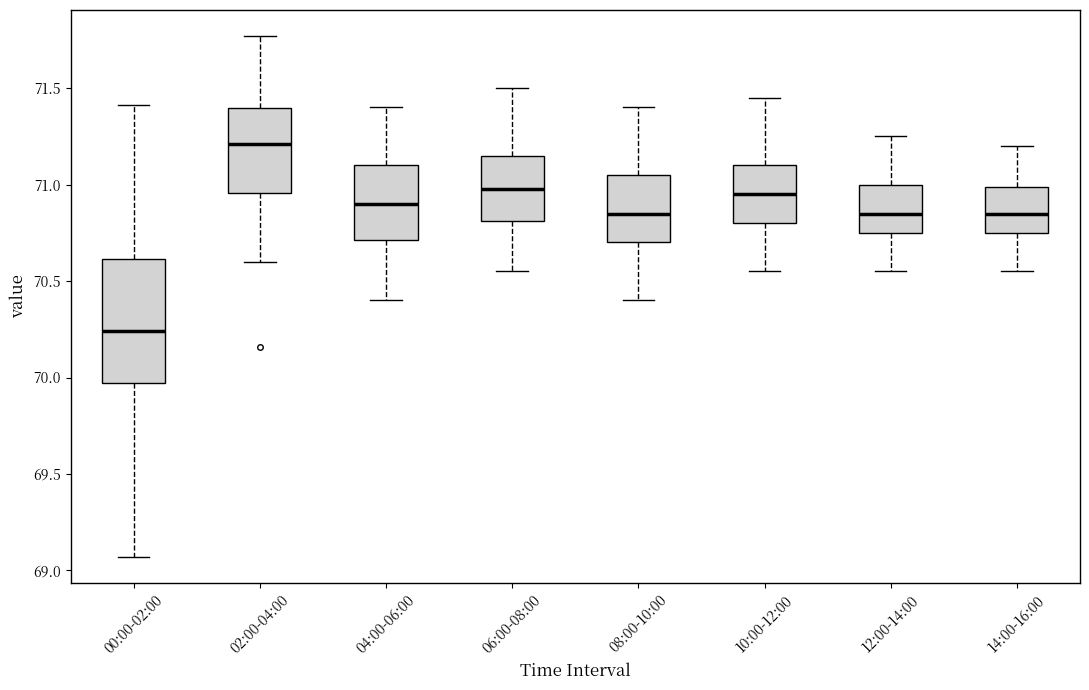

Reading left to right, transcribe this box plot: for each box, give where its median line is, the range the box spans, and where its two whiskers end, as read against the y-axis. The values are not printed on the chart, so give them approximately, as read against the axis.

00:00-02:00: median 70.25, box 69.95 to 70.60, whiskers 69.05 to 71.40
02:00-04:00: median 71.20, box 70.95 to 71.40, whiskers 70.60 to 71.75
04:00-06:00: median 70.90, box 70.70 to 71.10, whiskers 70.40 to 71.40
06:00-08:00: median 71.00, box 70.80 to 71.15, whiskers 70.55 to 71.50
08:00-10:00: median 70.85, box 70.70 to 71.05, whiskers 70.40 to 71.40
10:00-12:00: median 70.95, box 70.80 to 71.10, whiskers 70.55 to 71.45
12:00-14:00: median 70.85, box 70.75 to 71.00, whiskers 70.55 to 71.25
14:00-16:00: median 70.85, box 70.75 to 71.00, whiskers 70.55 to 71.20